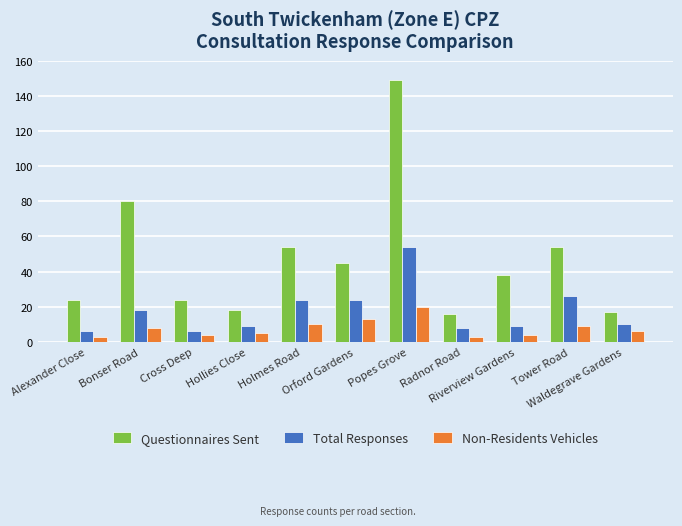

What is the average value of the Total Responses series?

18